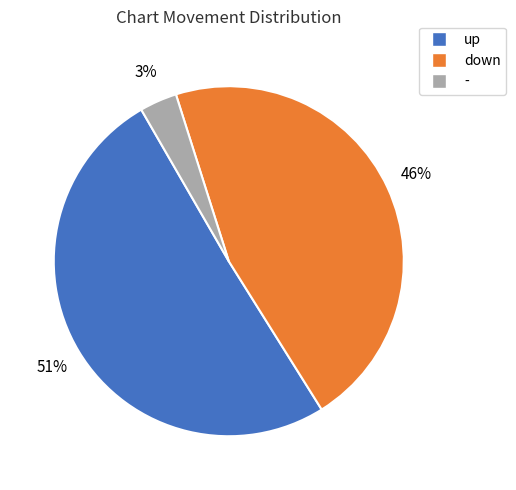

Approximately how many times larger is the value at - compared to up?

0.1